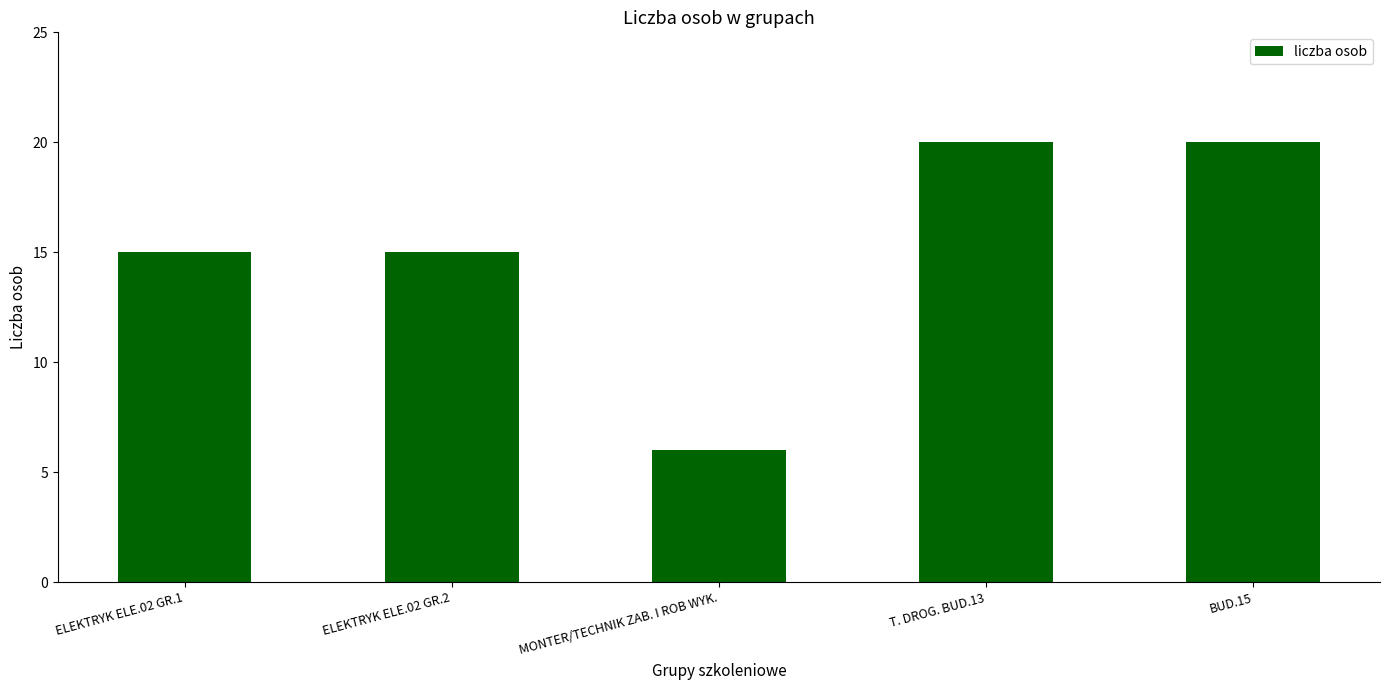

What is the difference between the maximum and minimum values?

14